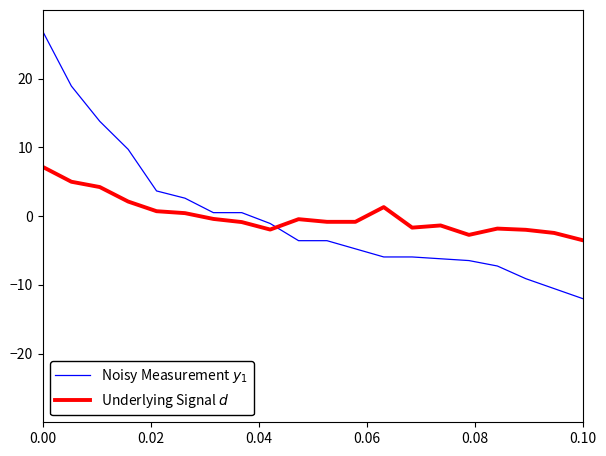

In Underlying Signal $d$, how many points are higher than both neighbors (excluding endpoints)?

4